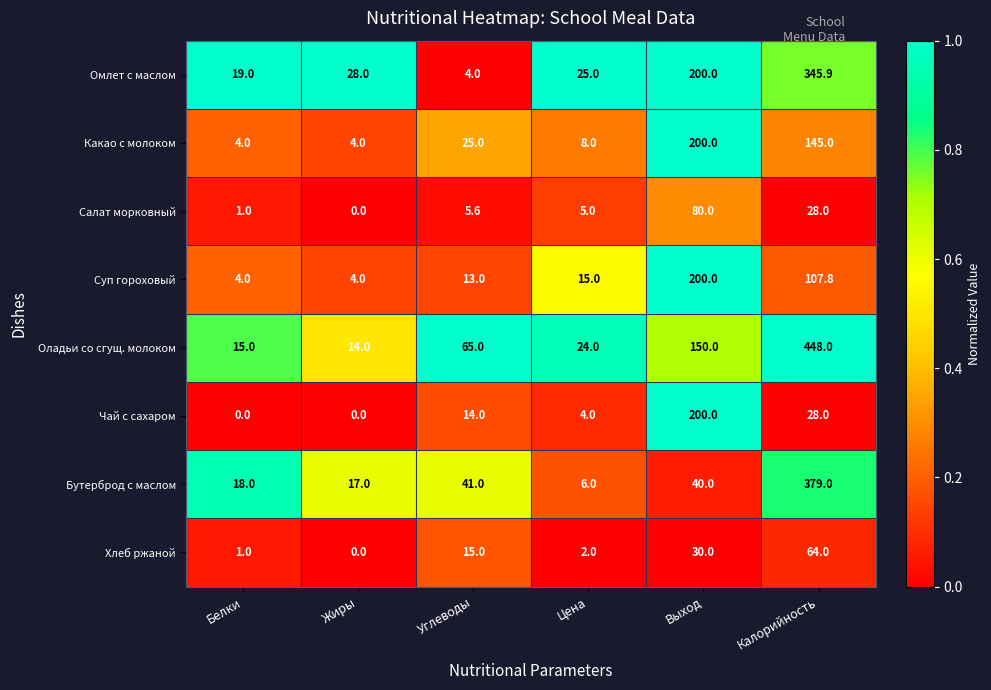

What is the difference between the highest and lowest values at Цена?

23.0